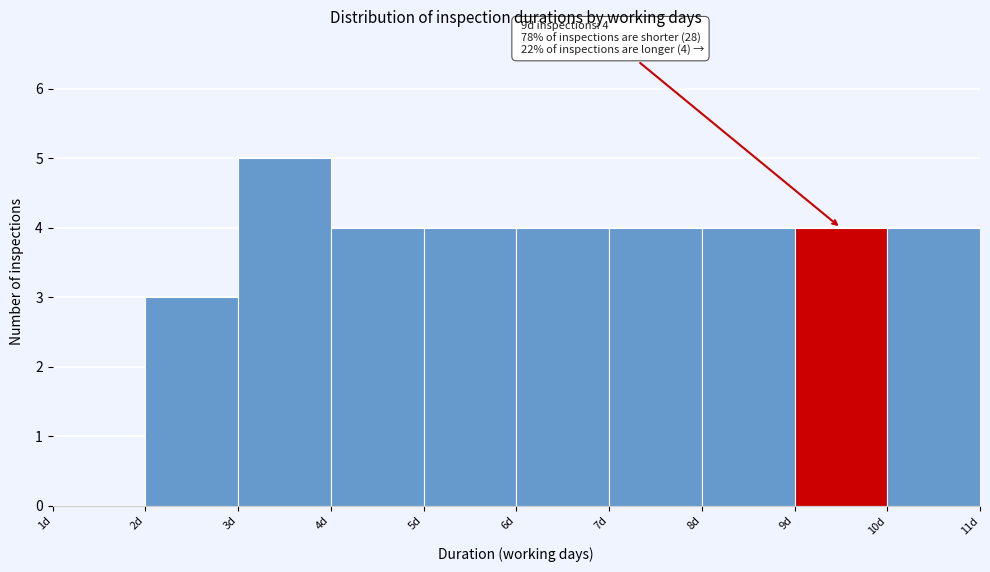

Over which range of the x-axis is the bar tallest?

3 to 4